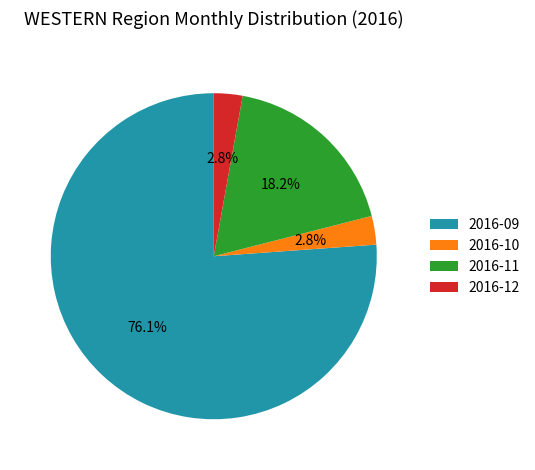

To the nearest percent, what is the average slice percentage?

25%